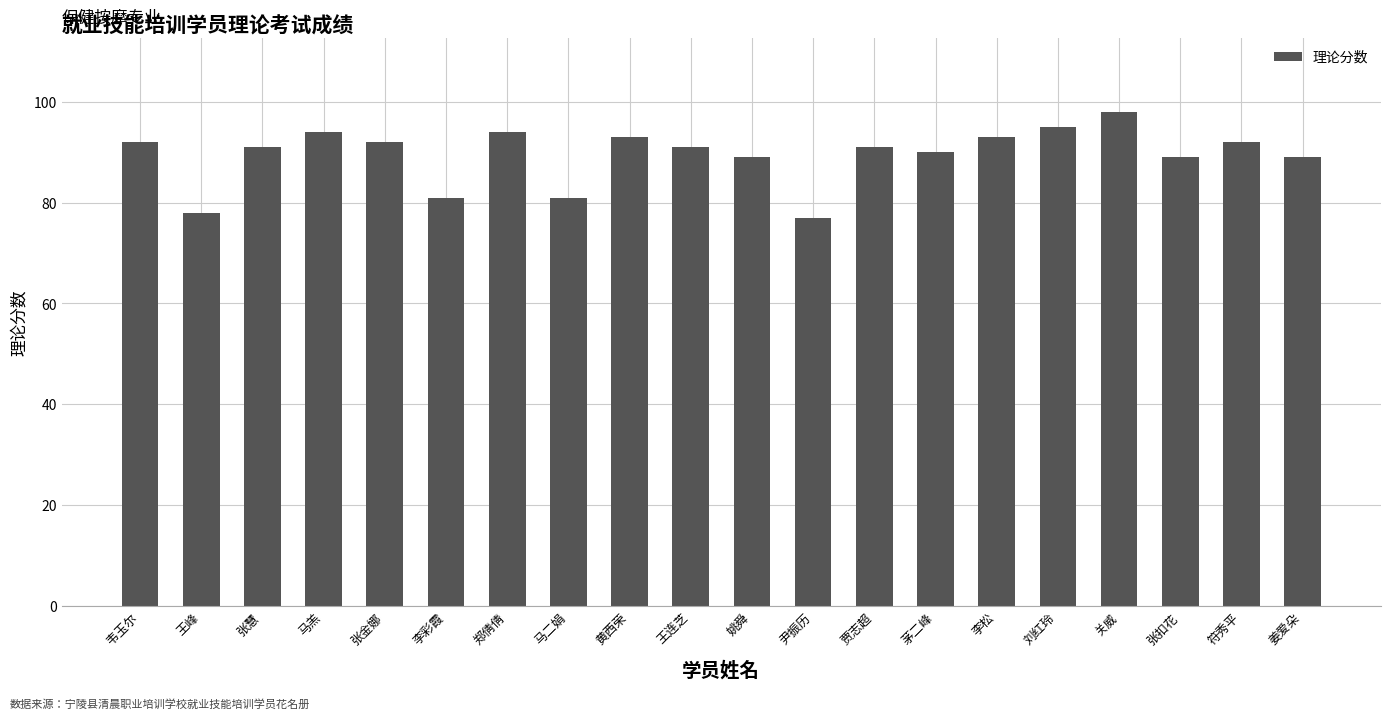

What is the average value?

90